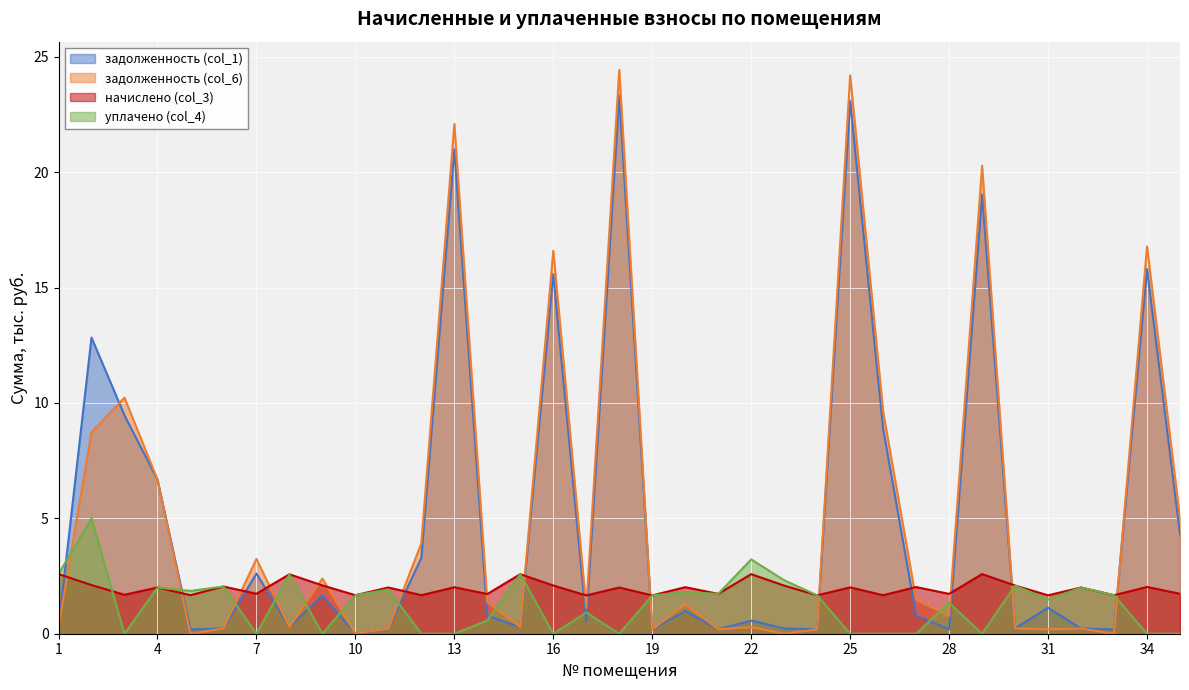

At which label is задолженность (col_1) closest to 11?

3